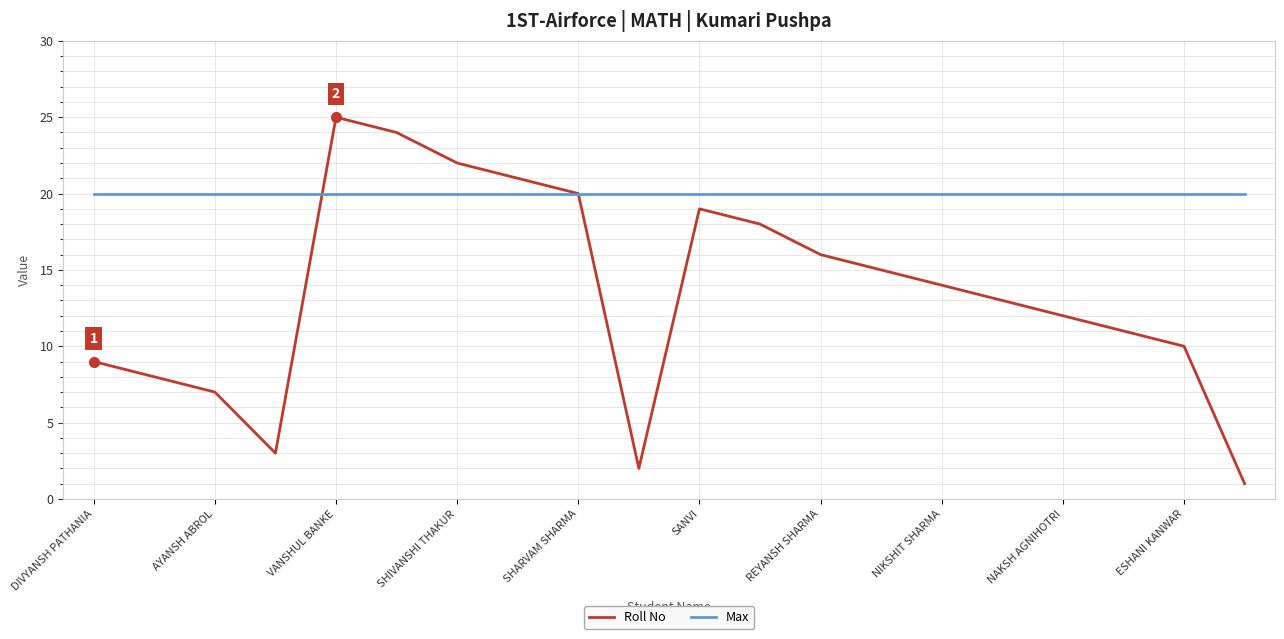

Rank the series by their average value, from highest to lowest.

Max, Roll No